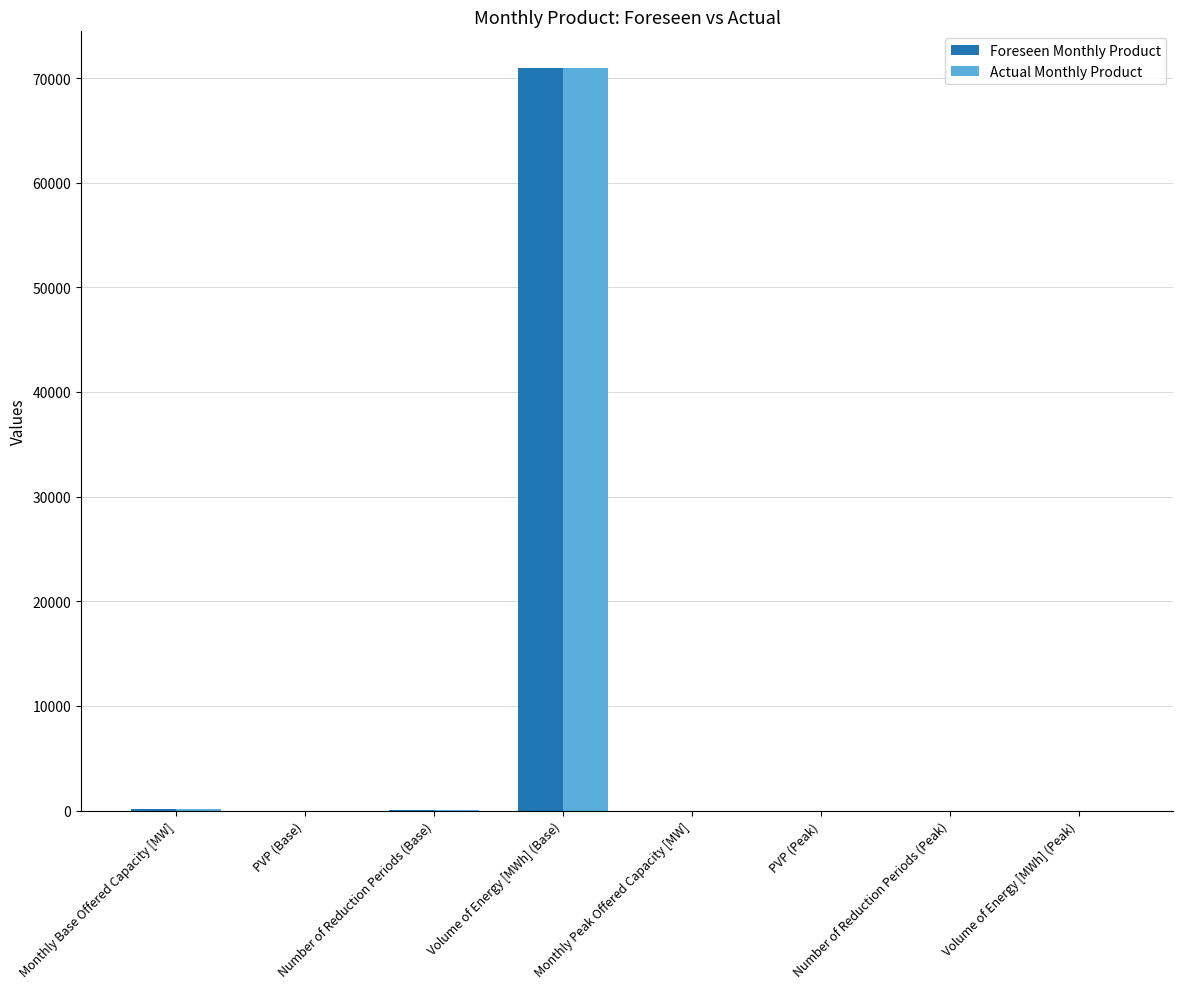

Read the Actual Monthly Product value at Monthly Base Offered Capacity [MW].

118.0